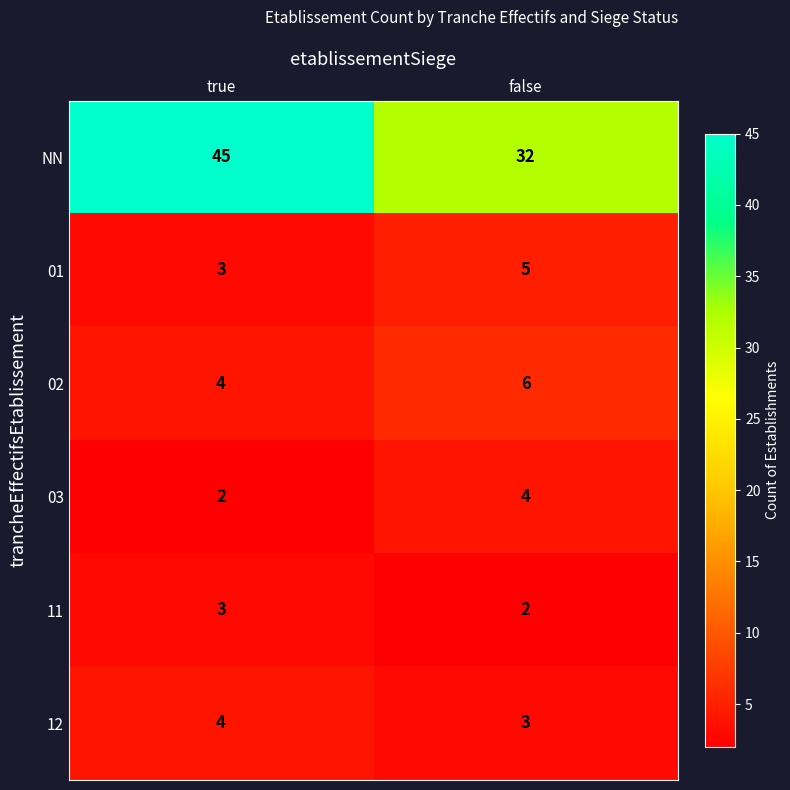

At which label is 02 closest to 5?

true